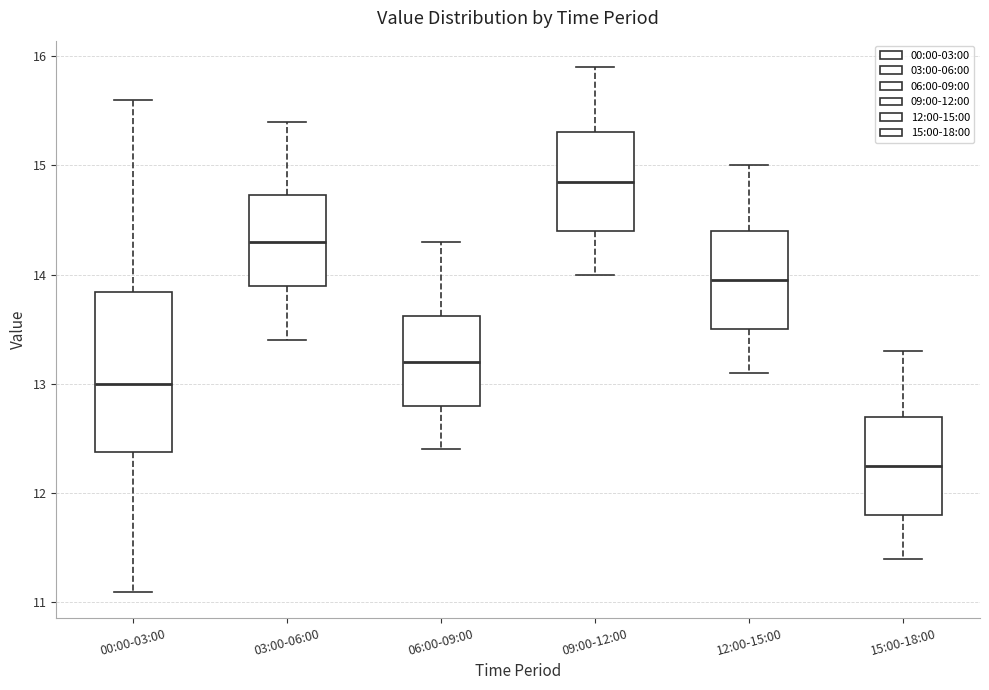

Which box is the tallest, from its lower edge to its upper edge?

00:00-03:00